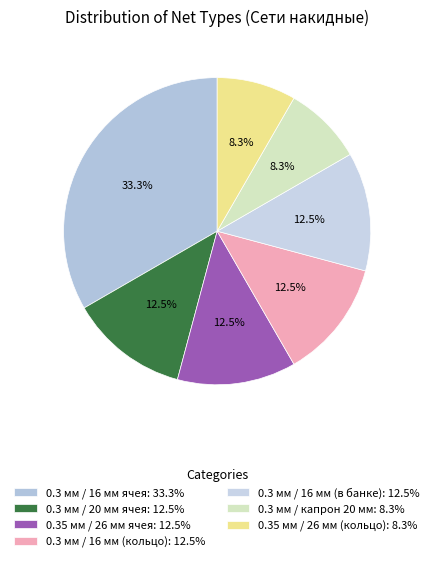

Which slice is the smallest?

0.3 мм / капрон 20 мм